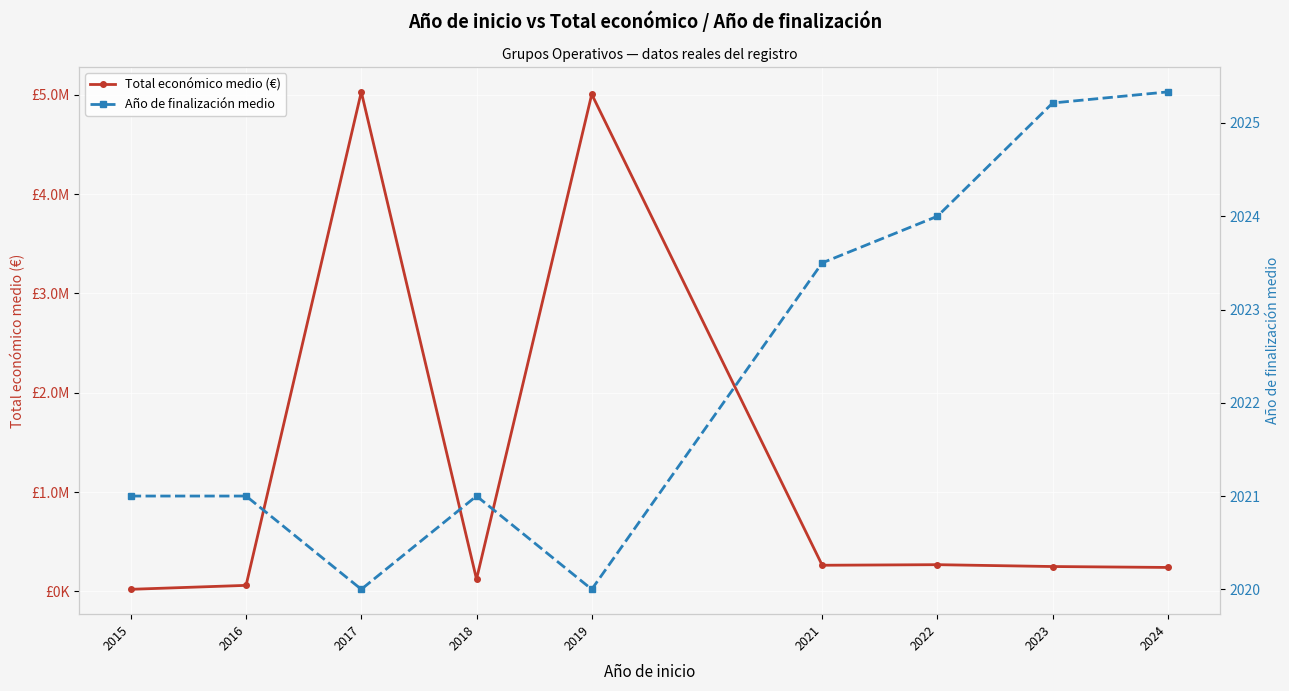

True or false: Año de finalización medio has more than 0 interior local peaks.

True